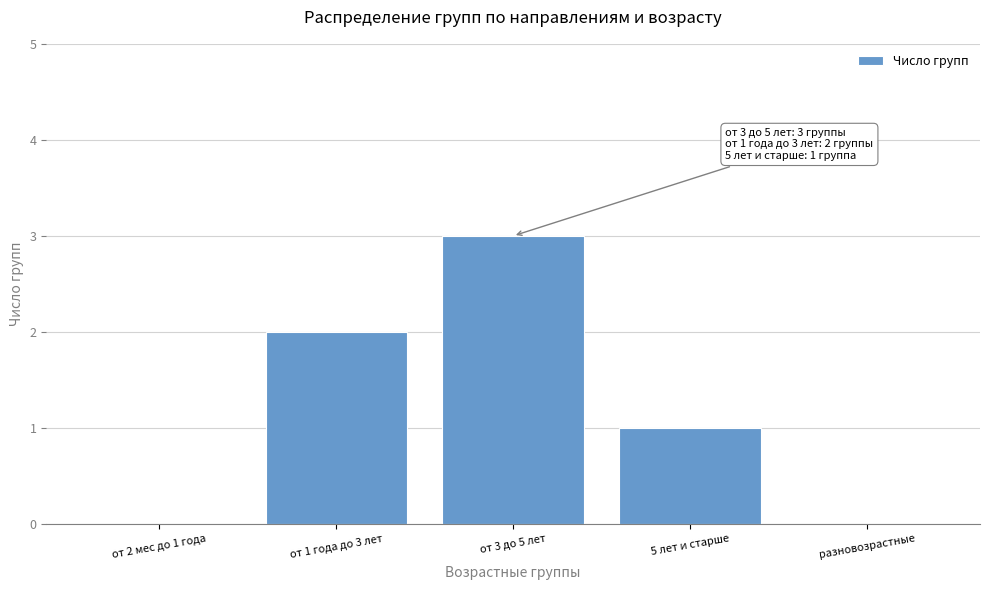

Reading left to right, what are all the values shown in this chart?

от 2 мес до 1 года=0	от 1 года до 3 лет=2	от 3 до 5 лет=3	5 лет и старше=1	разновозрастные=0